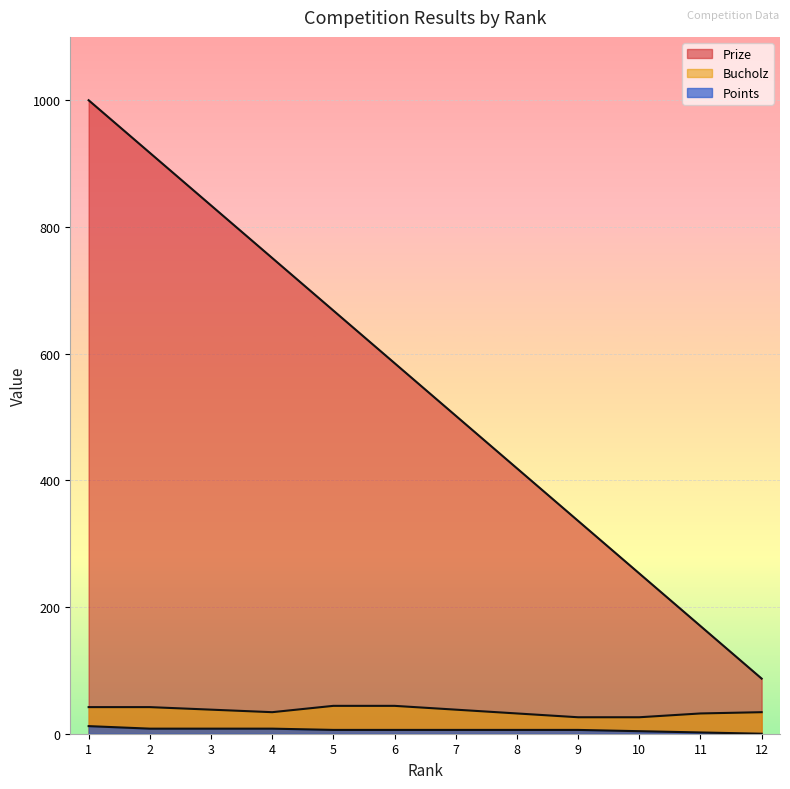

How many values in the Prize series are below 585?

6